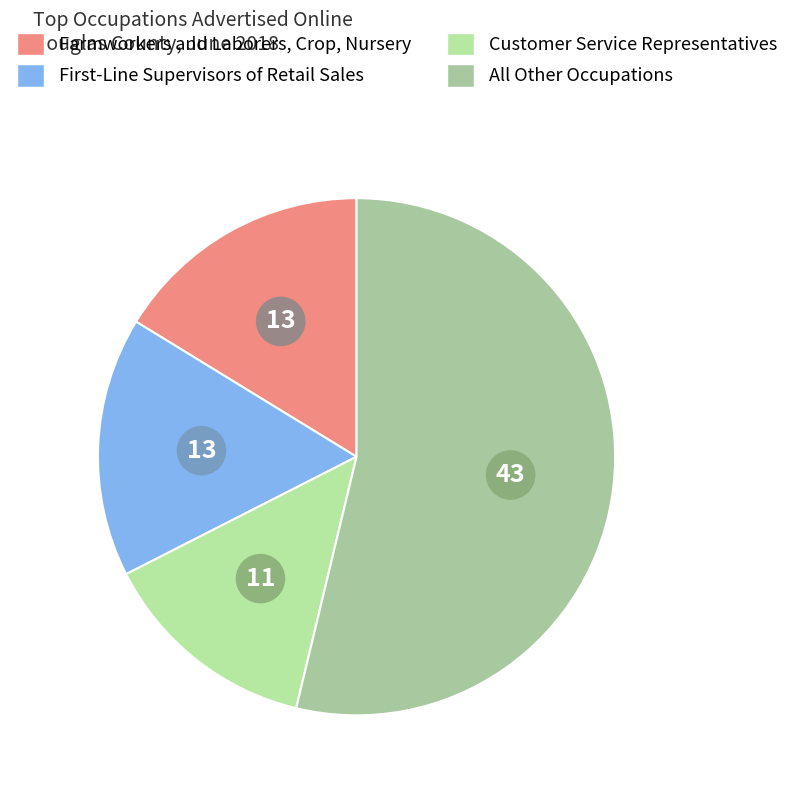

Count the number of slices in the pie.

4